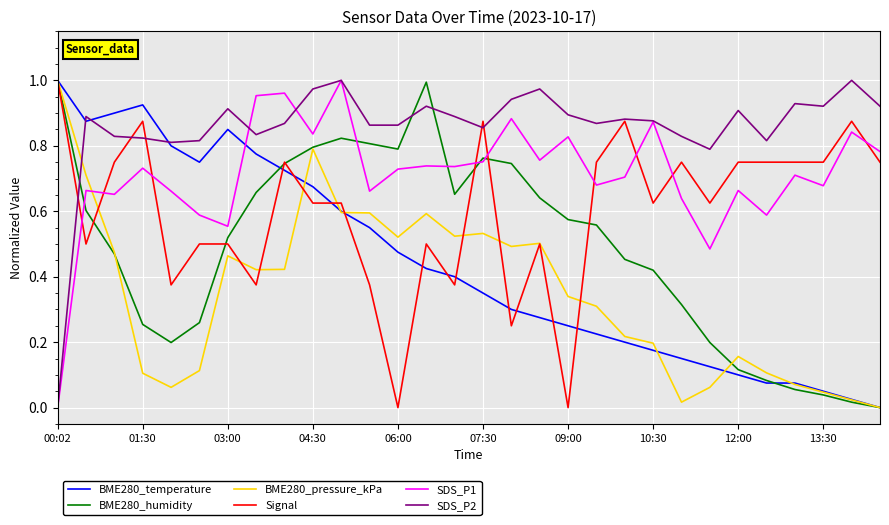

What is the total value across all series at 09:00?

2.9